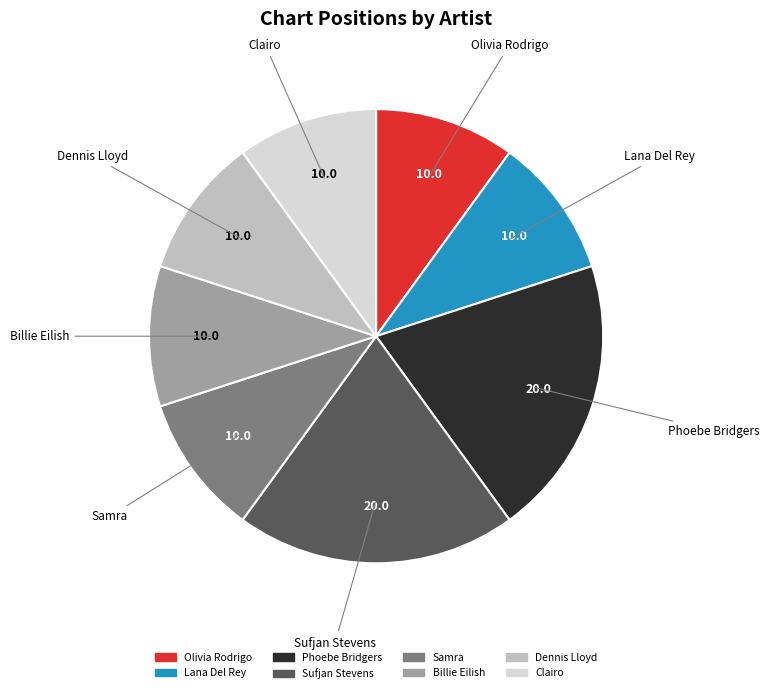

True or false: Billie Eilish accounts for 10% of the total.

True